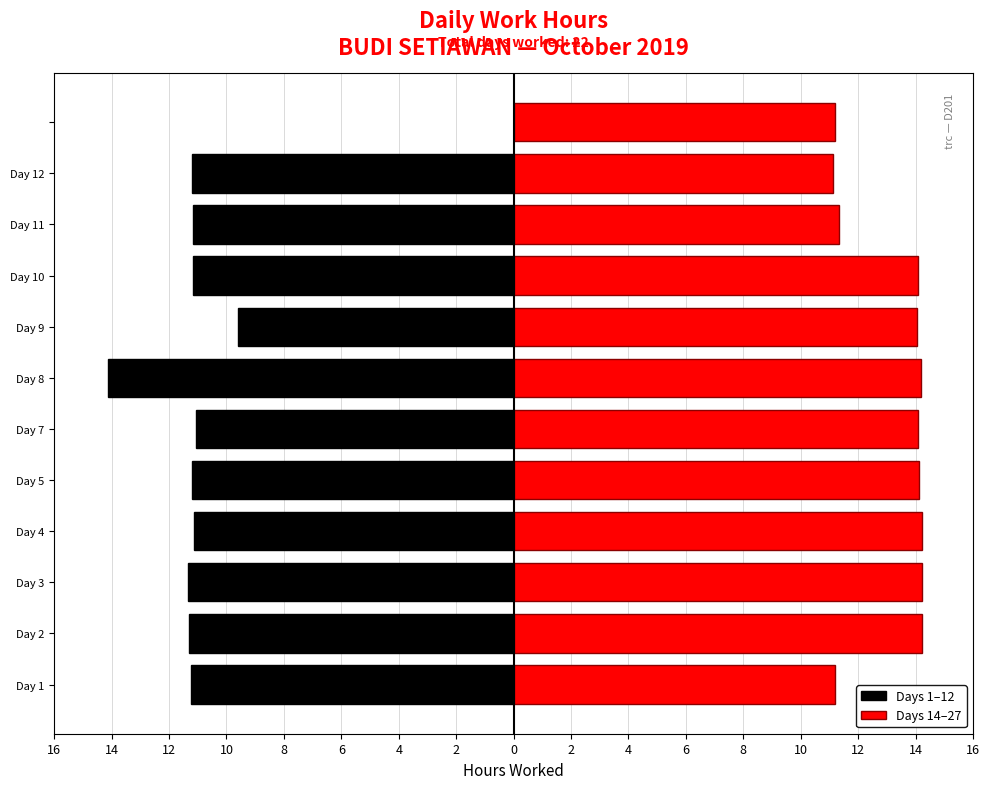

List the series in order of their overall mean, lowest first.

Days 1–12, Days 14–27